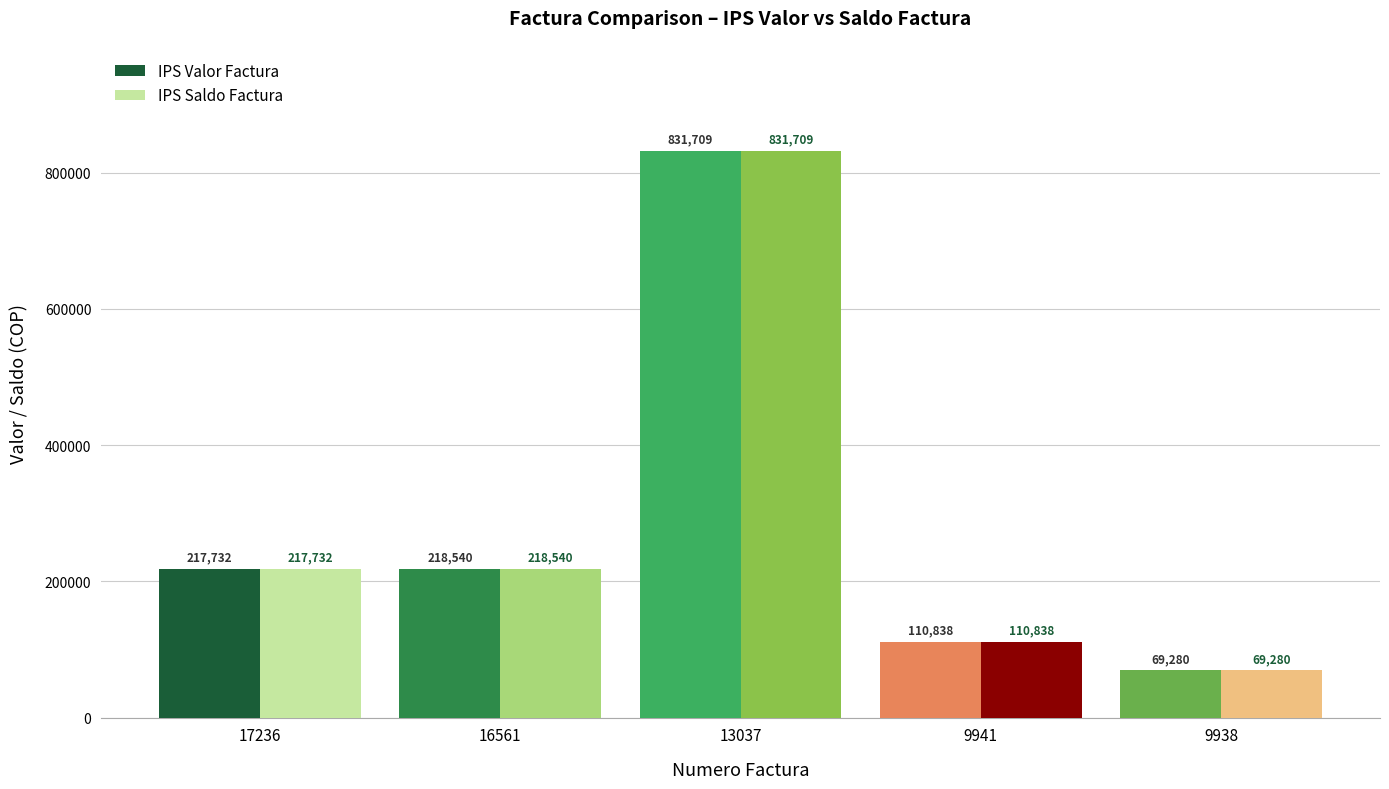

What is the total value across all series at 13037?

1663418